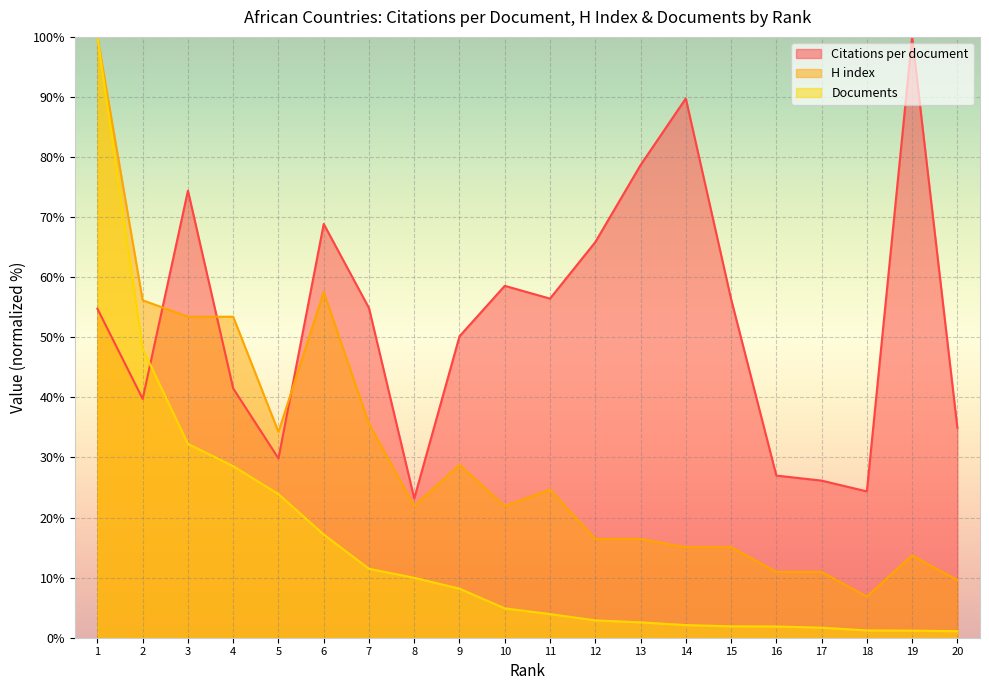

Where does the Documents series first go above 4?

1